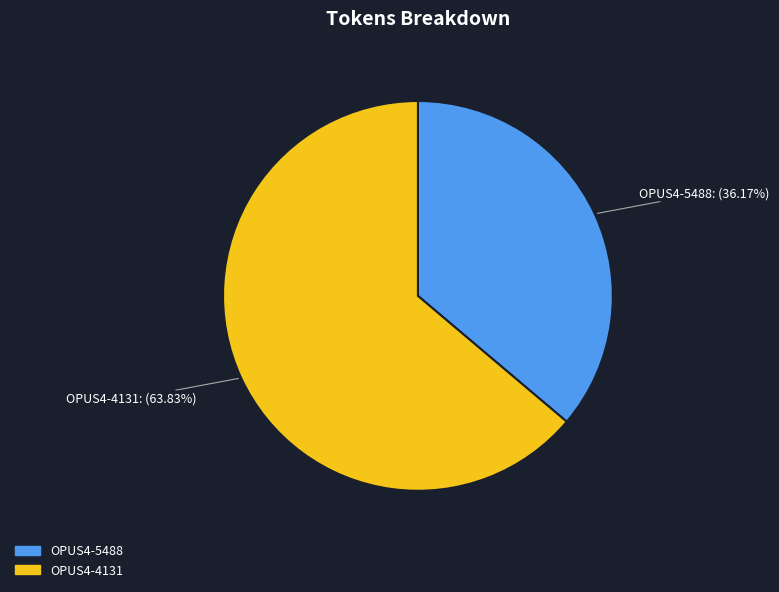

To the nearest percent, what percentage of the pie is OPUS4-5488?

36%